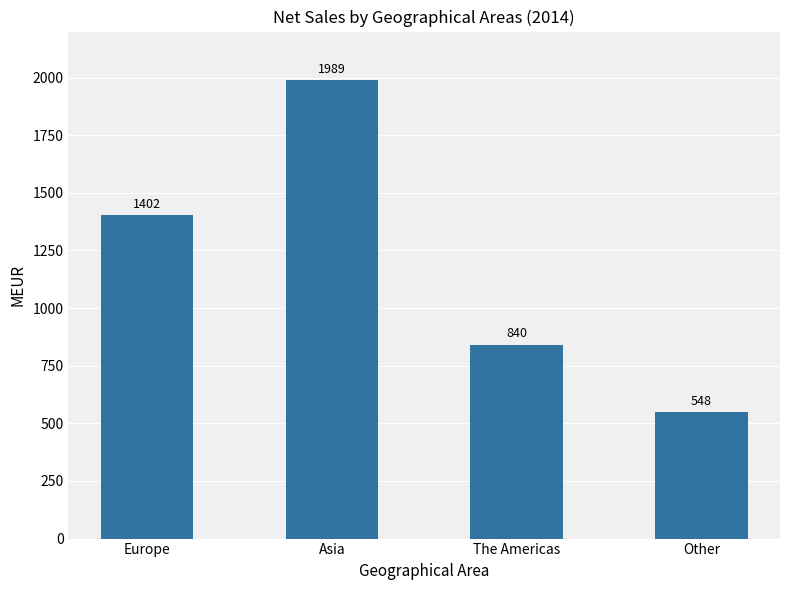

The value at Other is 296. True or false?

False